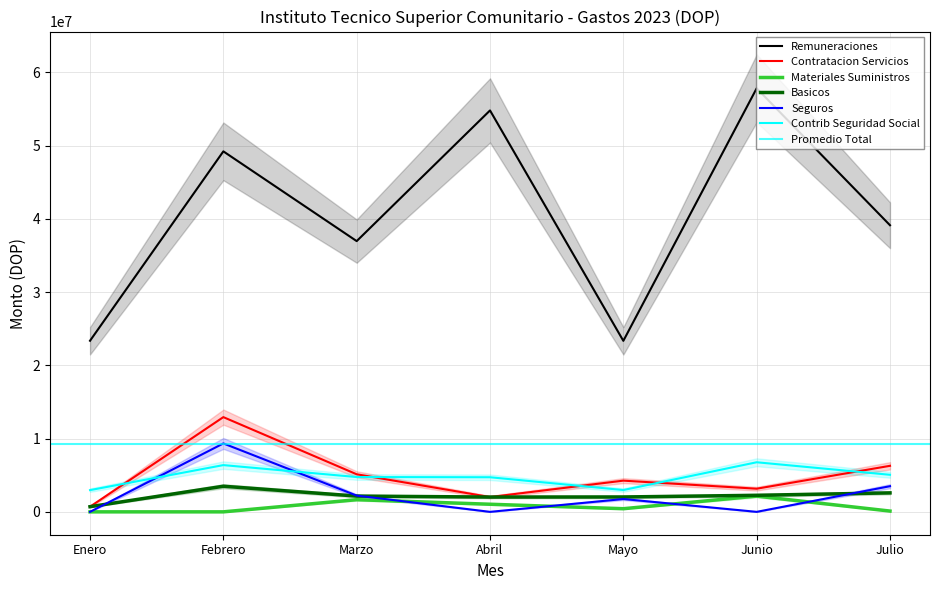

What position from the left is Julio?

7